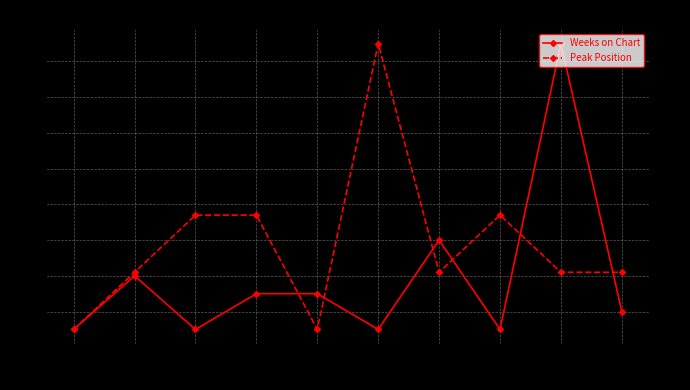

List the series in order of their overall mean, lowest first.

Peak Position, Weeks on Chart